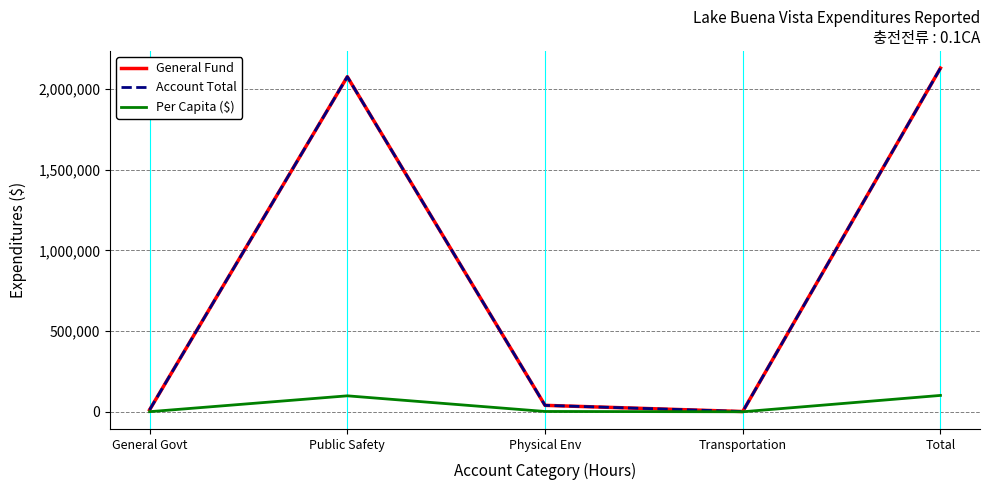

Does the chart display data point markers on the line(s)?

No